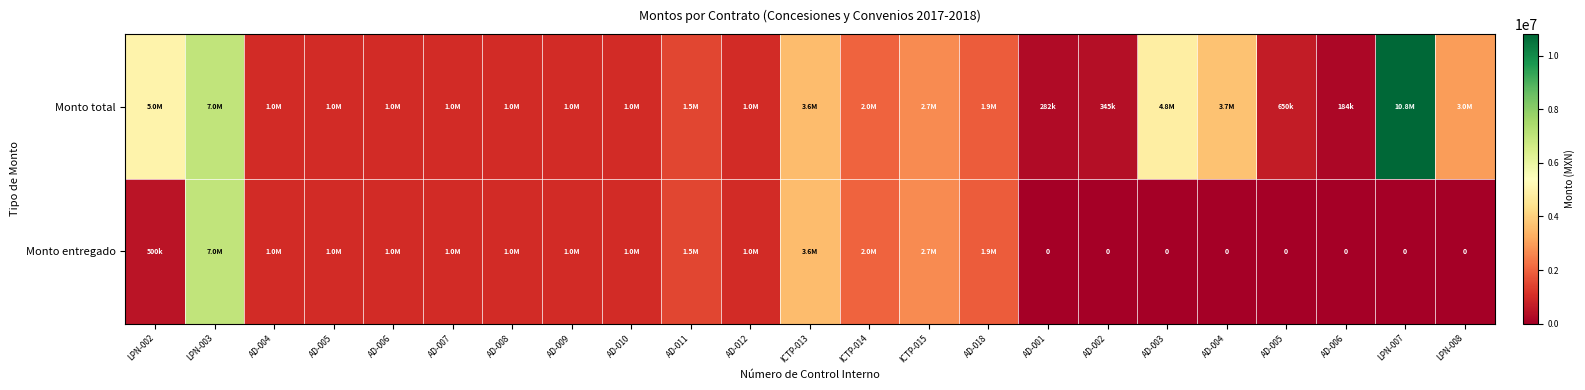

Which series changed the most between AD-008 and AD-003?

Monto total